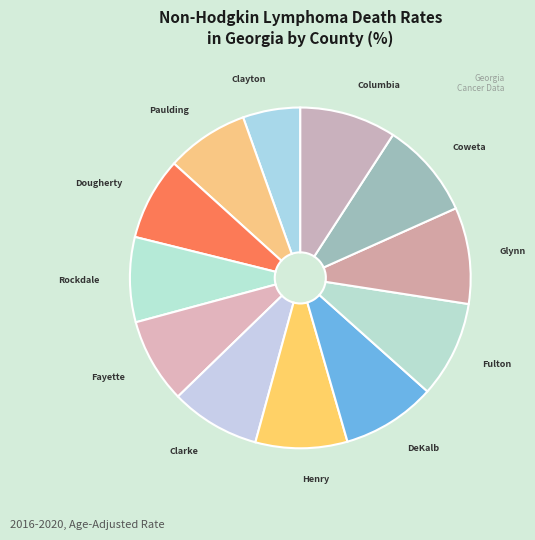

Does any single category account for the majority?

No